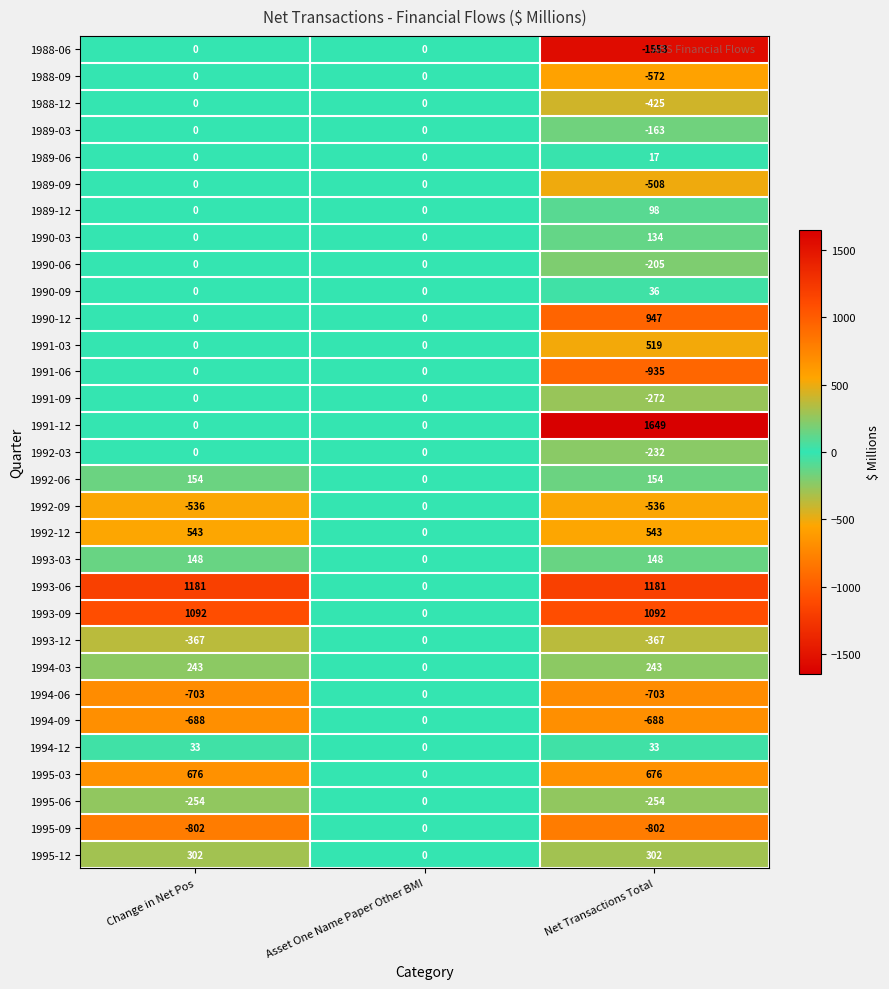

Count the 1990-06 values in the range -205 to 0.

3